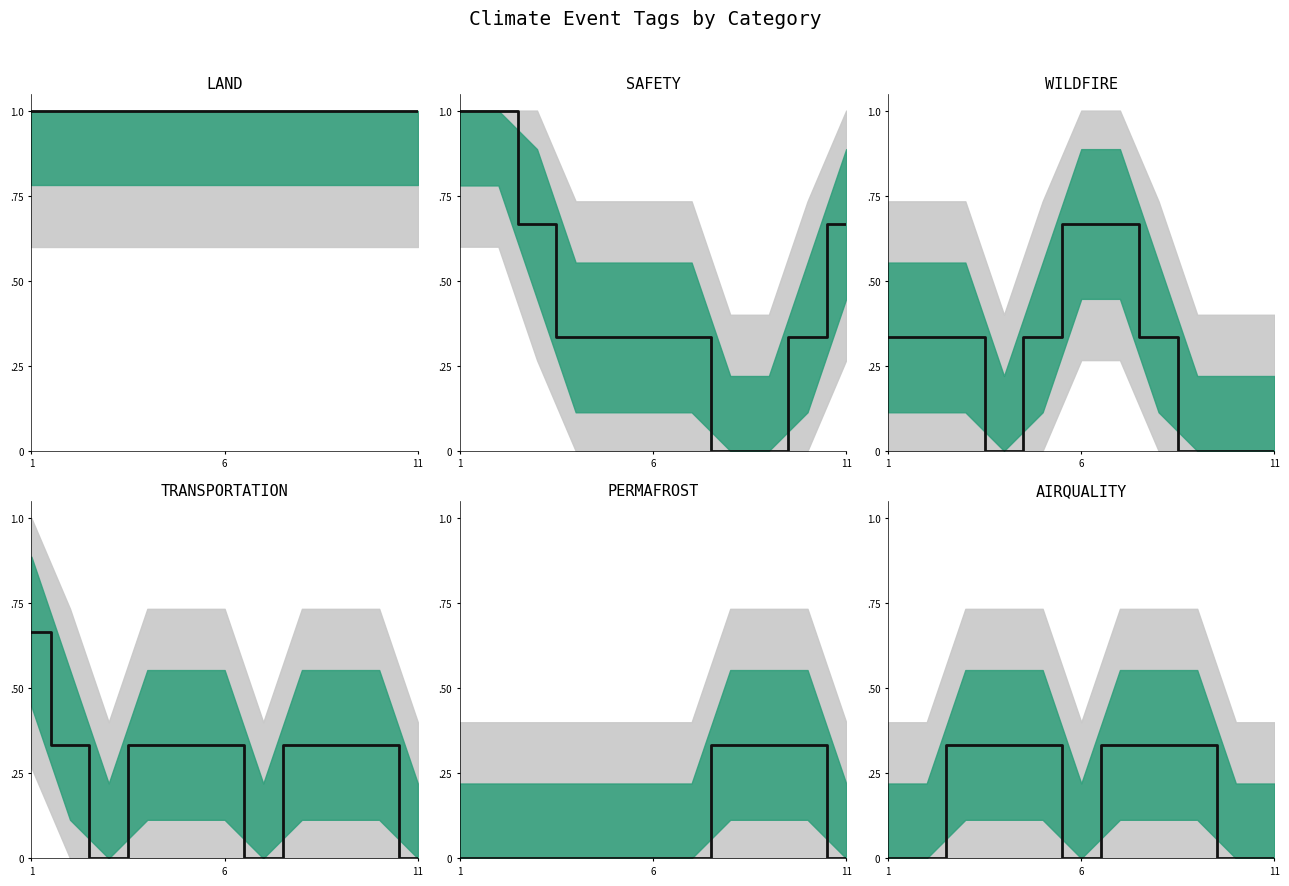

What is the difference between the maximum and minimum values in the WILDFIRE series?

0.7